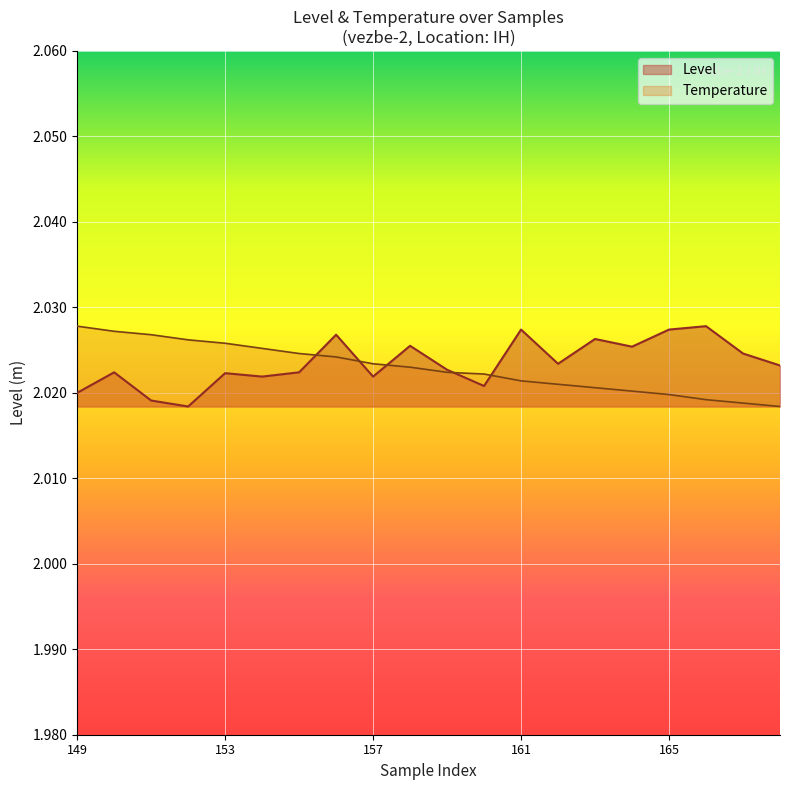

The value of Temperature at 152 is 2.0. True or false?

True